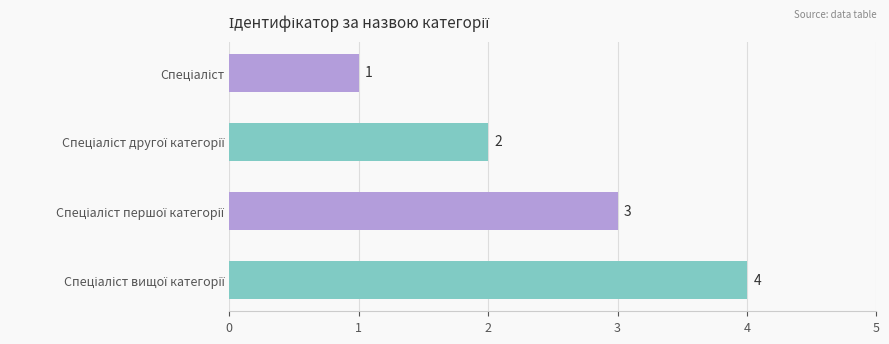

What is the value of the 1st bar from the top?

1